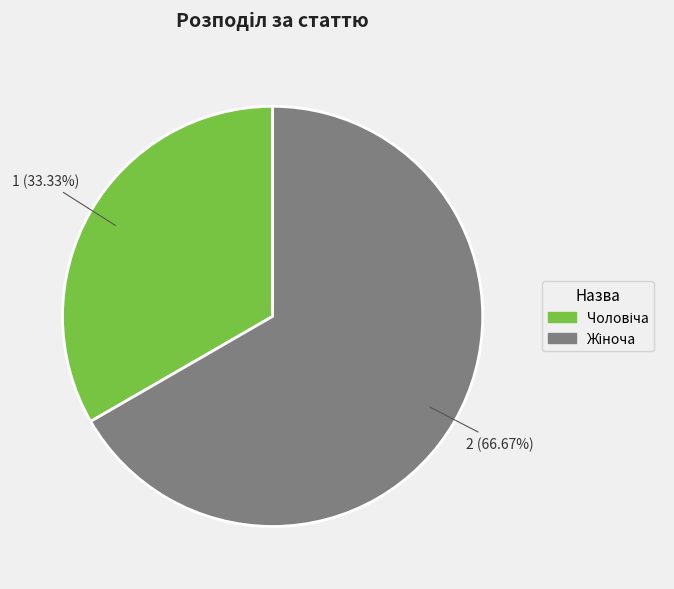

Is there any slice that represents more than half of the pie?

Yes